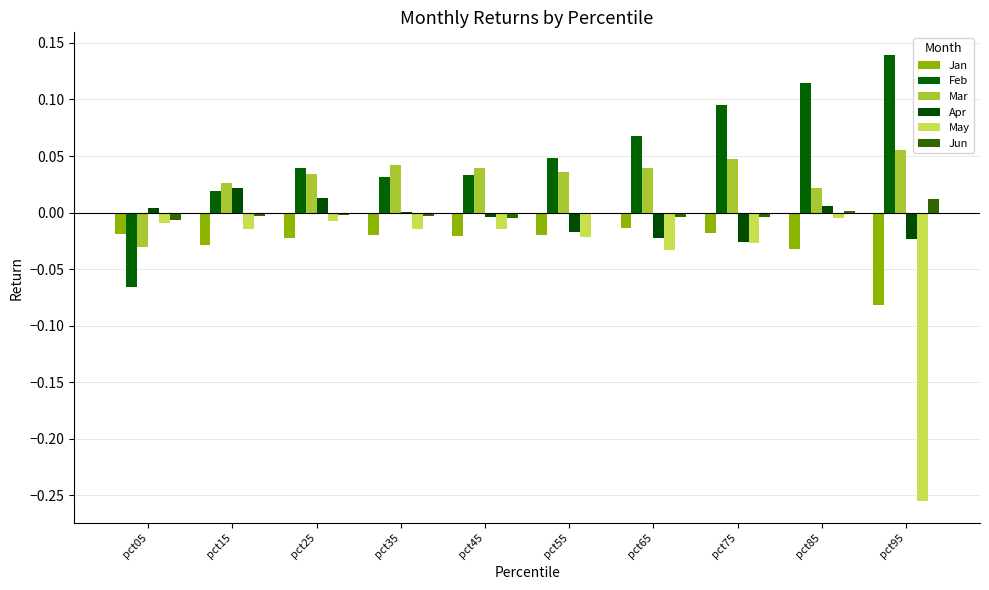

At which category is the sum across all series the highest?

pct85